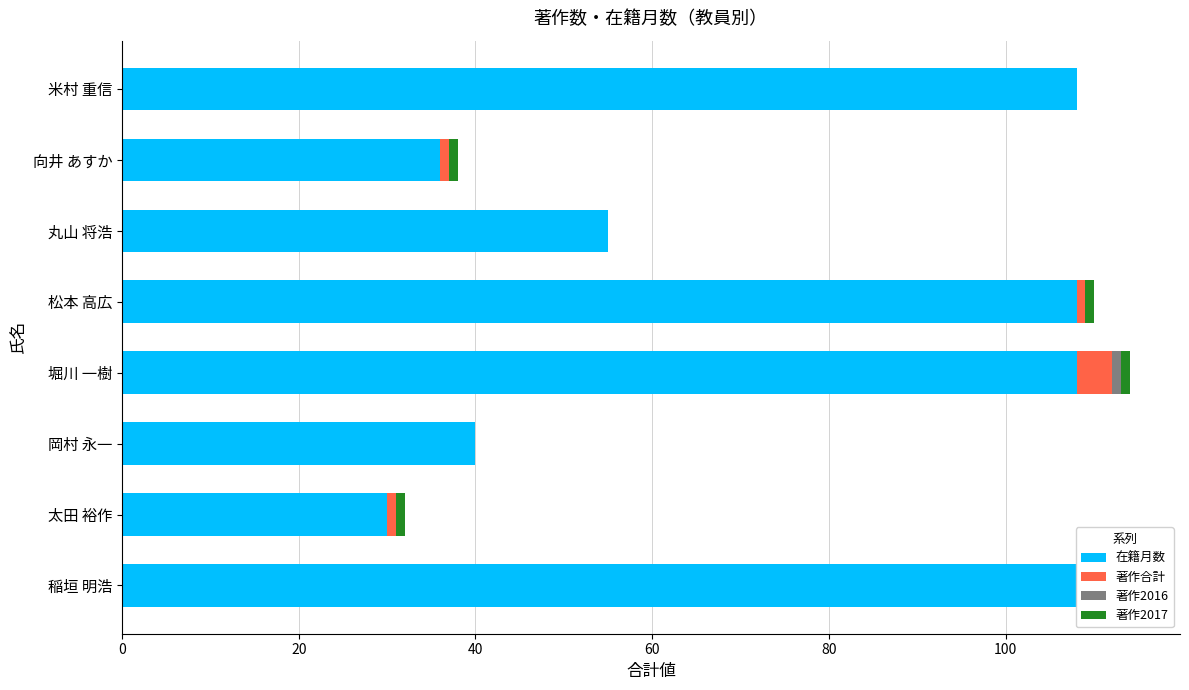

True or false: 著作合計 has a value of 2 at 100.

False